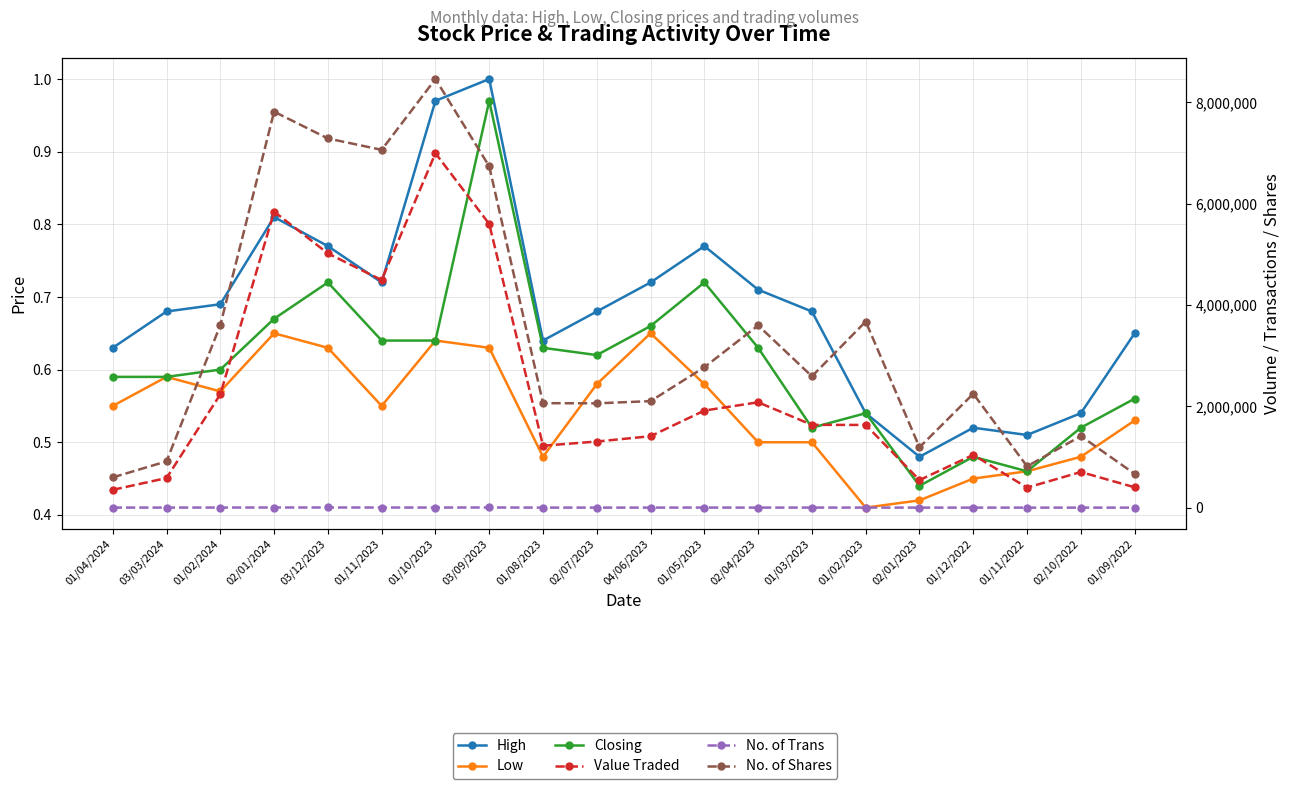

How many lines are shown in the chart?

6